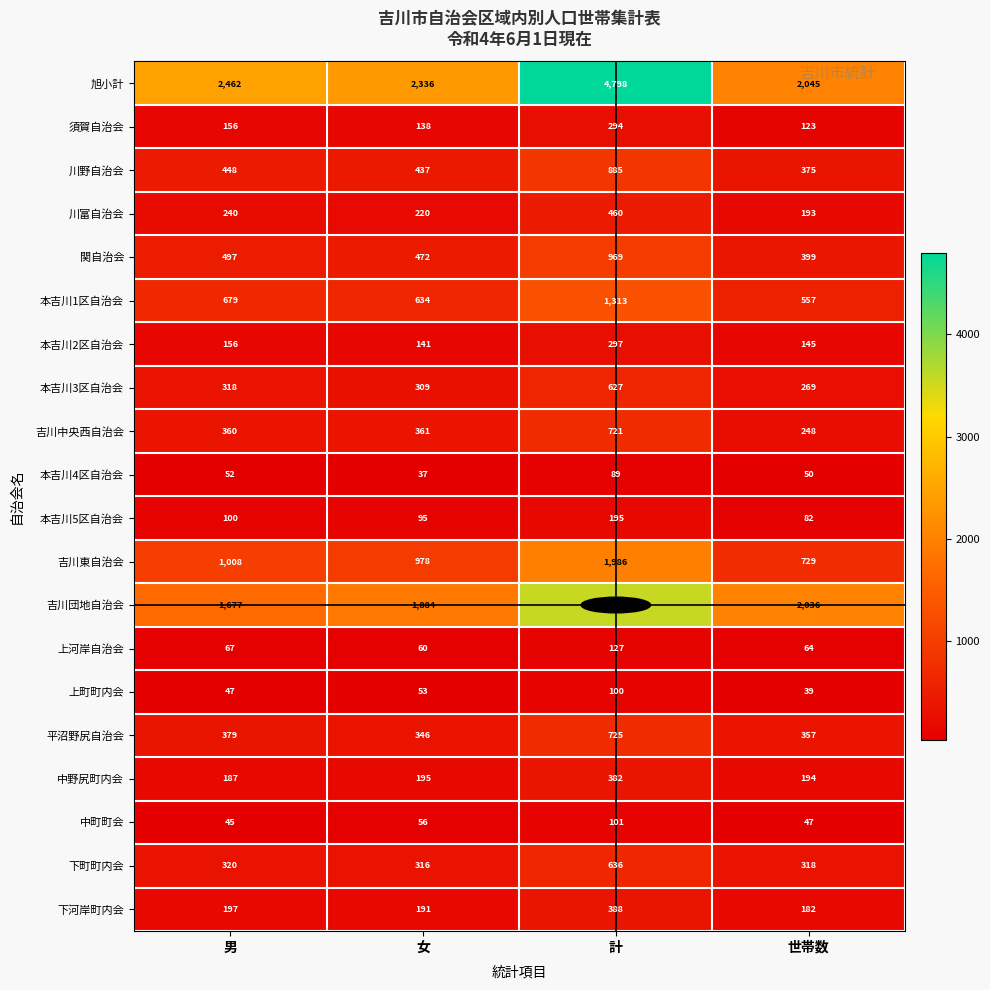

The 本吉川1区自治会 series shows 154 at 女. True or false?

False